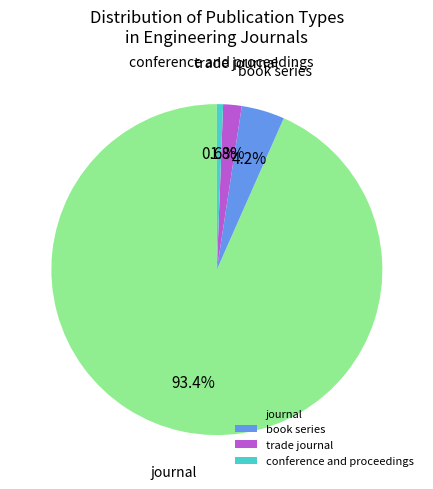

What percentage is the conference and proceedings slice, to the nearest percent?

1%